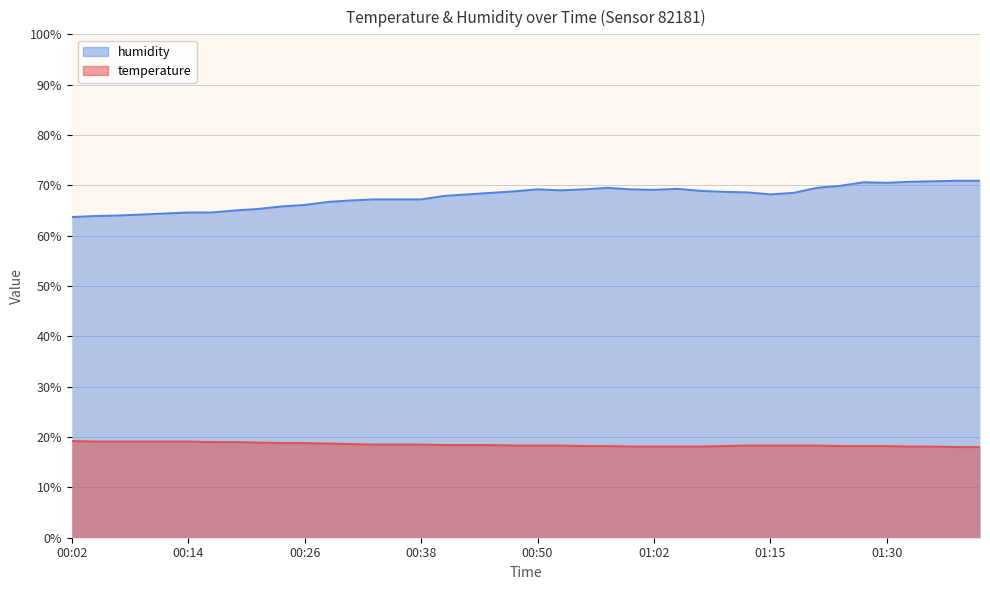

Rank the series by their average value, from highest to lowest.

humidity, temperature